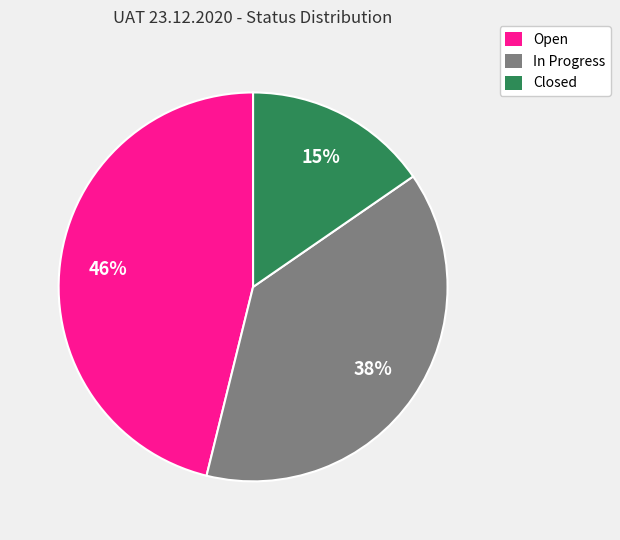

To the nearest percent, what percentage of the pie is Closed?

15%